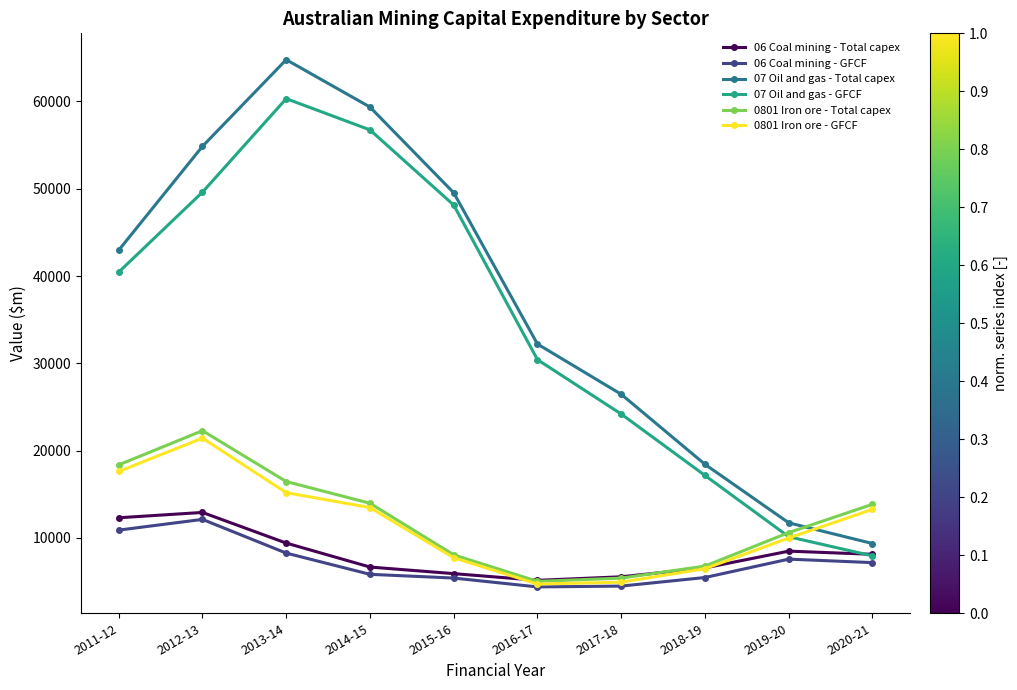

What is the lowest value of the 07 Oil and gas - GFCF series?

7934